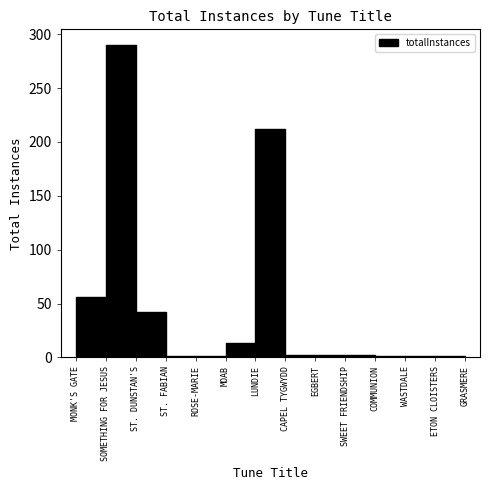

What position from the right is ETON CLOISTERS?

2